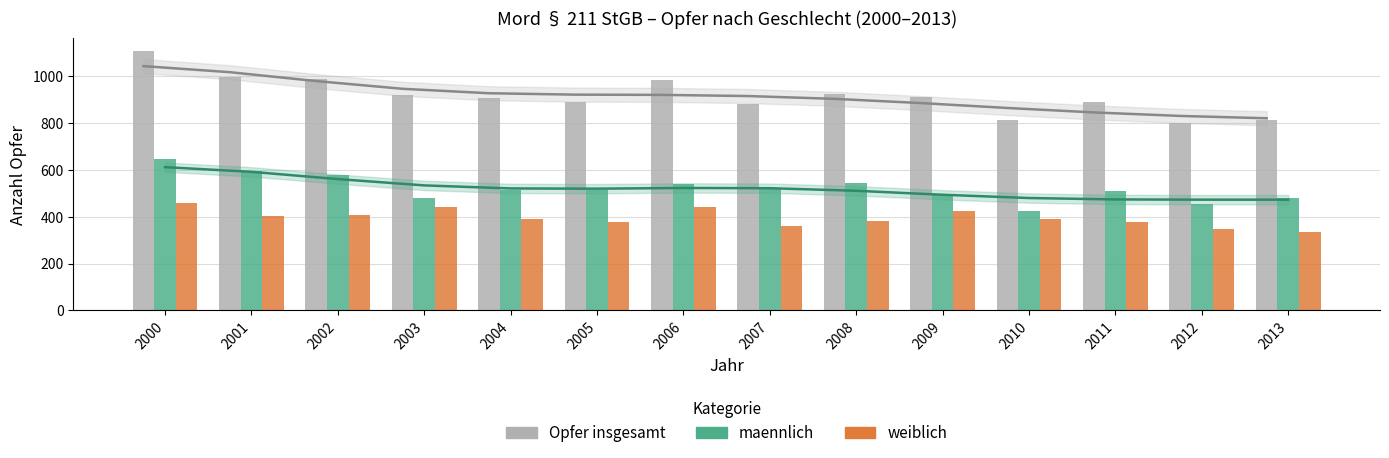

Reading left to right, extract all data points from this chart.

Opfer insgesamt: 1108	996	988	921	907	891	983	884	926	914	814	889	801	814
maennlich: 649	594	580	480	515	513	540	523	543	491	425	510	453	481
weiblich: 459	402	408	441	392	378	443	361	383	423	389	379	348	333